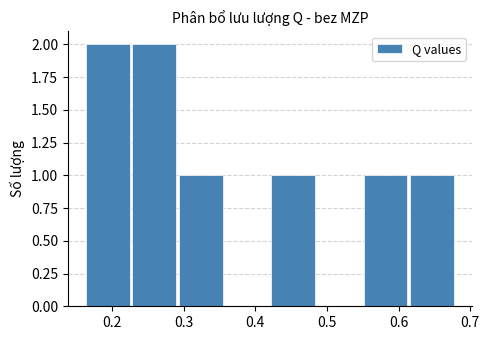

Reading left to right, transcribe this chart: for each bar, give the range it covers on the x-axis and its height. Neither the bar edges nor the heights are printed on the chart, so give them approximately, as read against the axes.

0.16 to 0.23: 2
0.23 to 0.29: 2
0.29 to 0.36: 1
0.36 to 0.42: 0
0.42 to 0.49: 1
0.49 to 0.55: 0
0.55 to 0.62: 1
0.62 to 0.68: 1